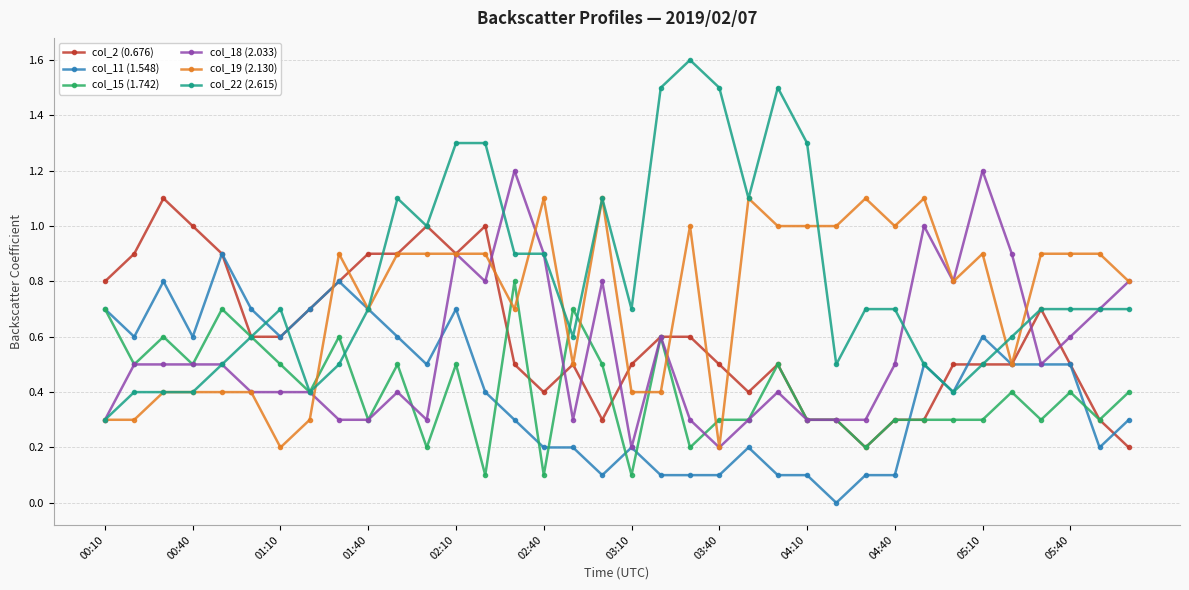

What is the average value of the col_19 (2.130) series?

0.7